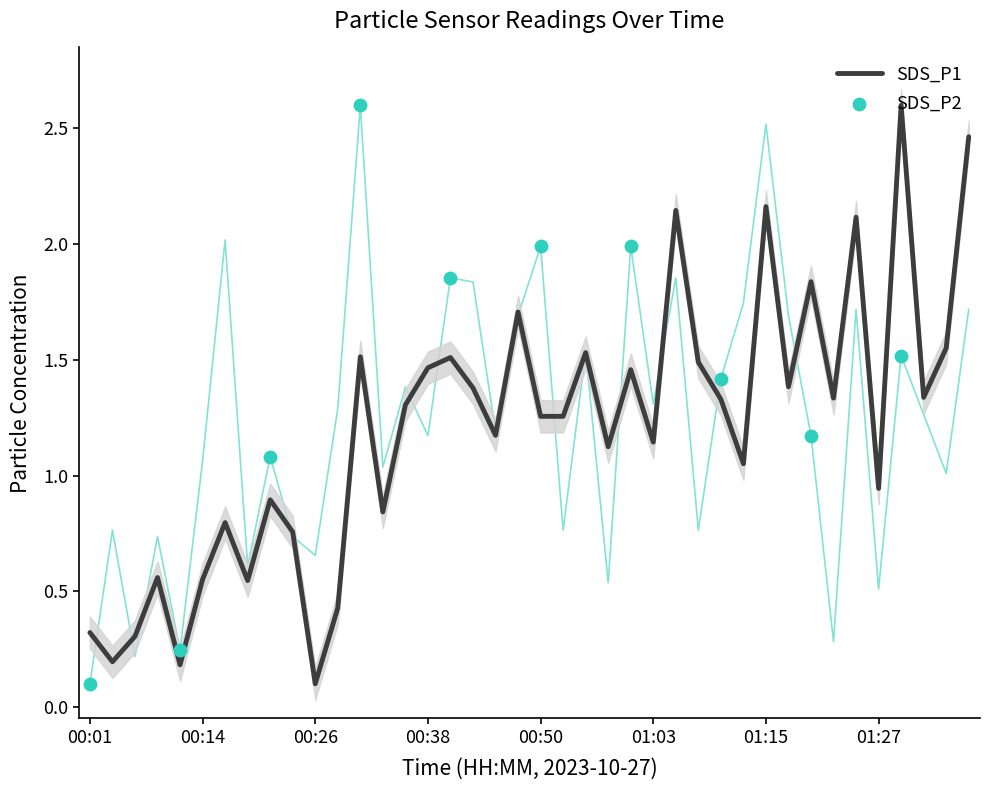

What is the total value across all series at 01:22?

1.6